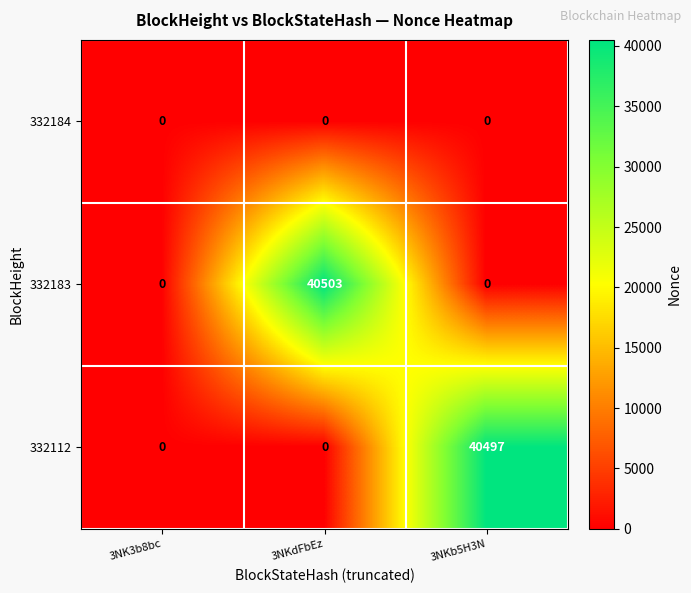

Which series has the widest spread of values?

332183